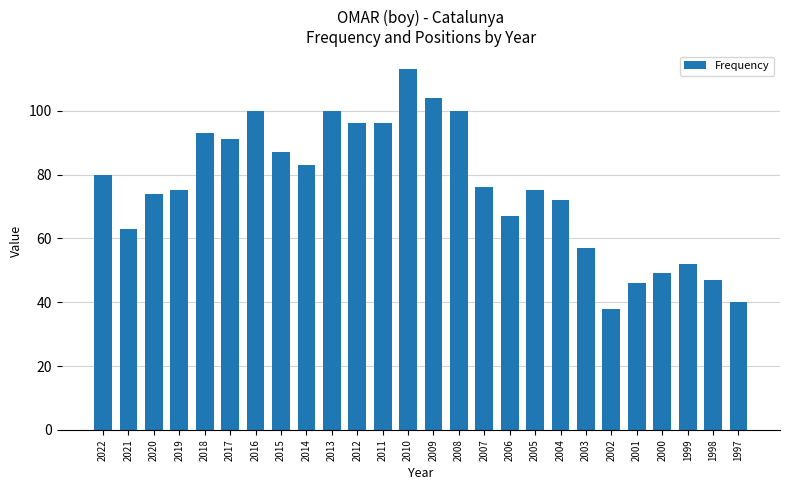

What is the difference between the second highest and minimum values?

66